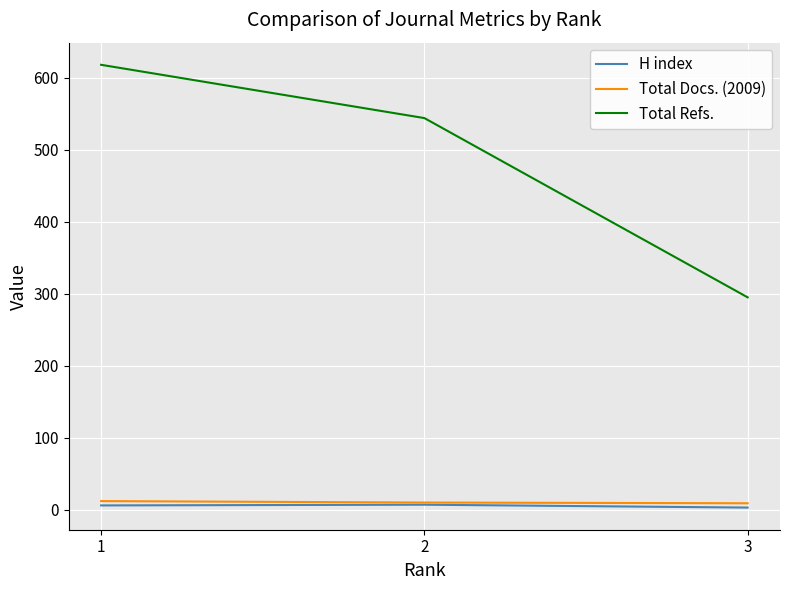

What is the average value of the Total Refs. series?

486